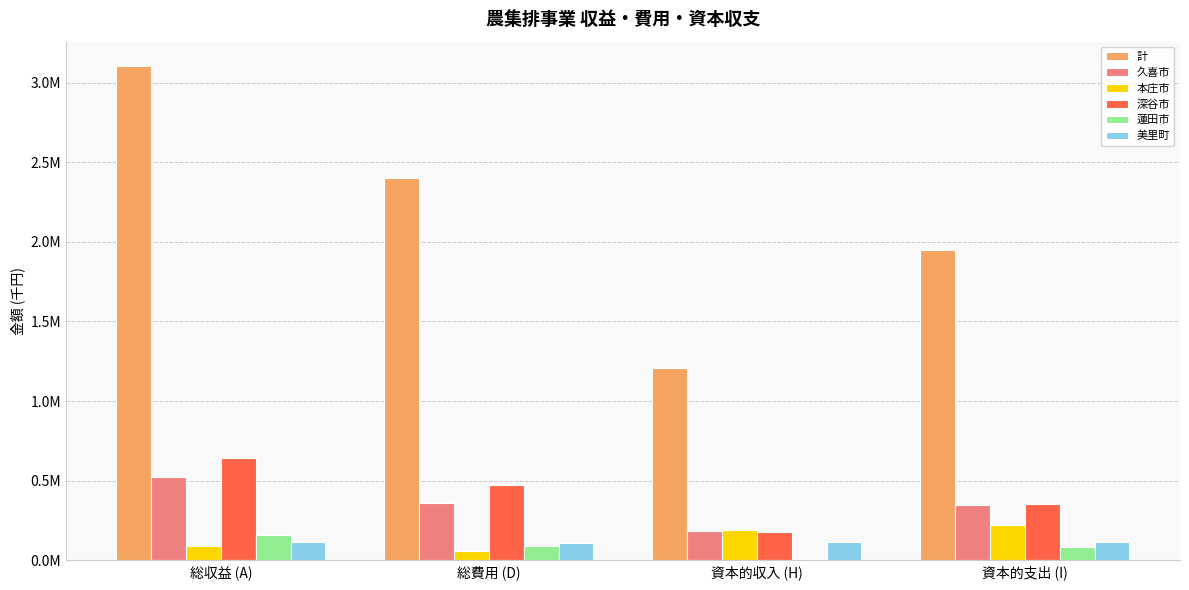

What are all the series names shown in the legend?

計, 久喜市, 本庄市, 深谷市, 蓮田市, 美里町